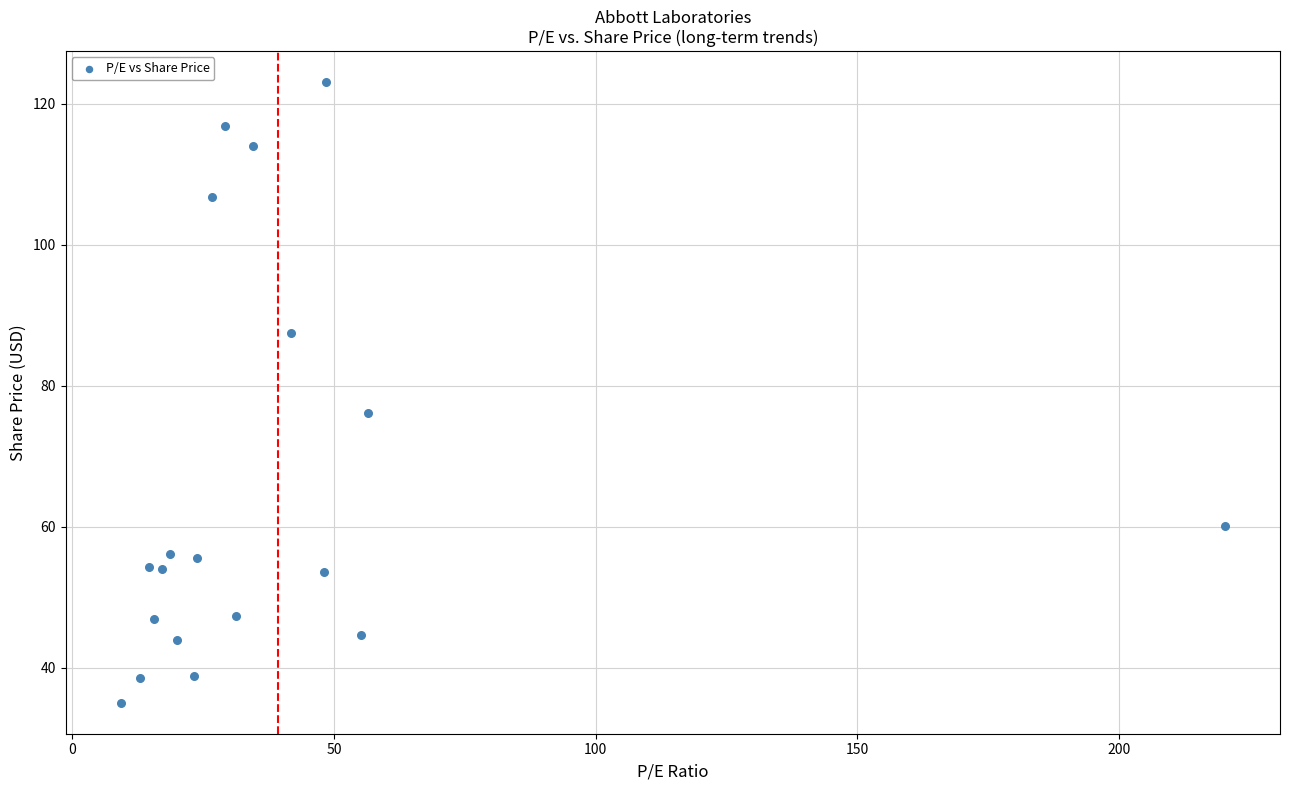

What Y value in the scatter plot is closest to 79?

76.1